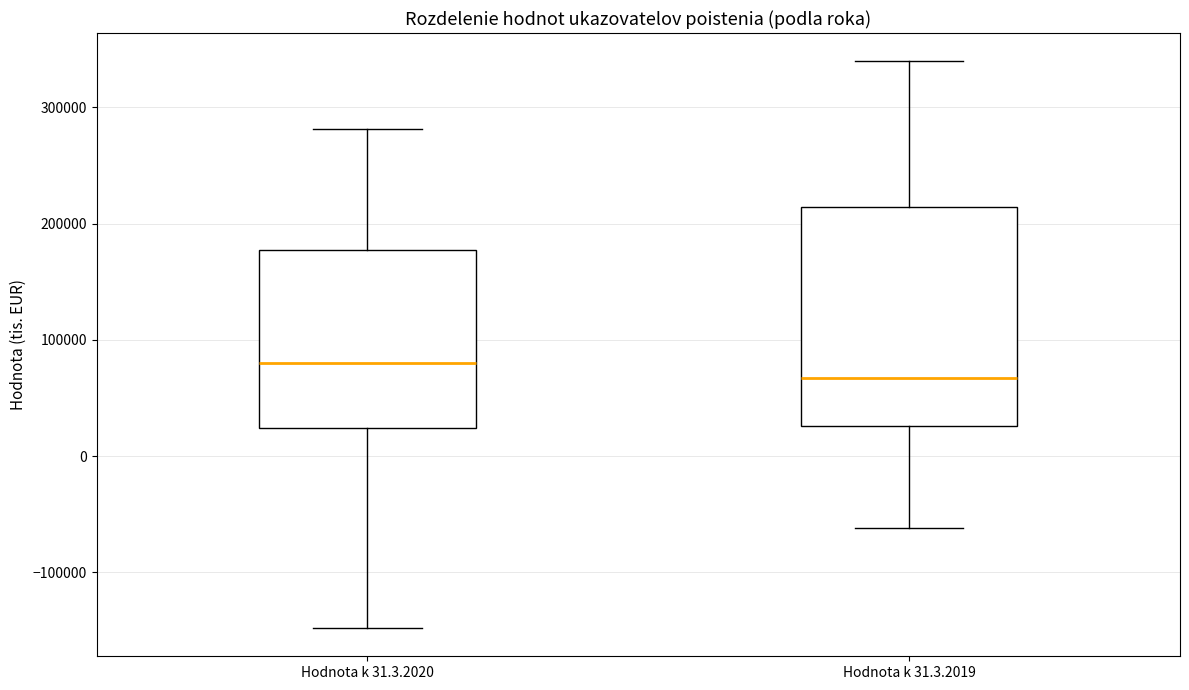

Which box's median line is the lowest?

Hodnota k 31.3.2019